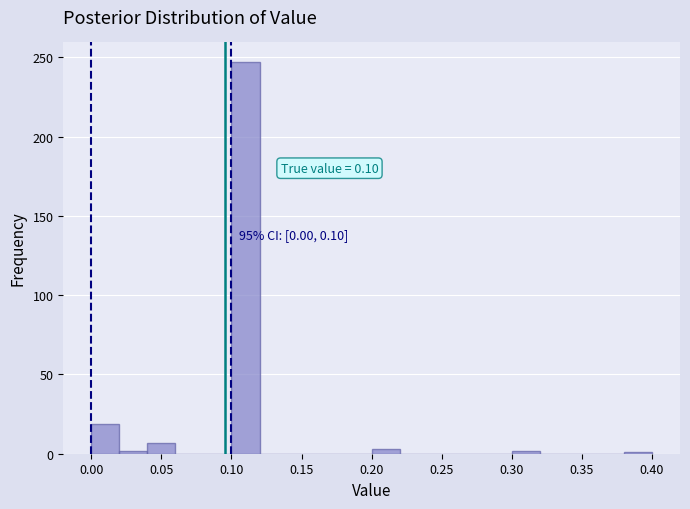

Which range on the x-axis has the tallest bar?

0.10 to 0.12